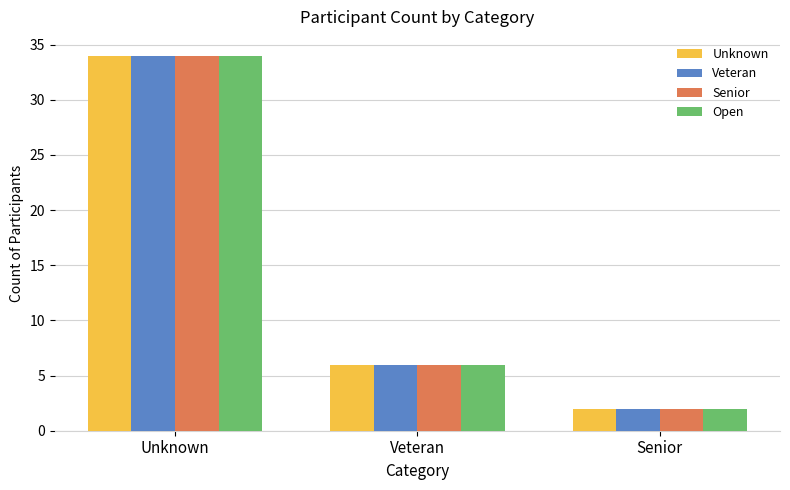

What is the difference between the maximum and second lowest values in the Unknown series?

28